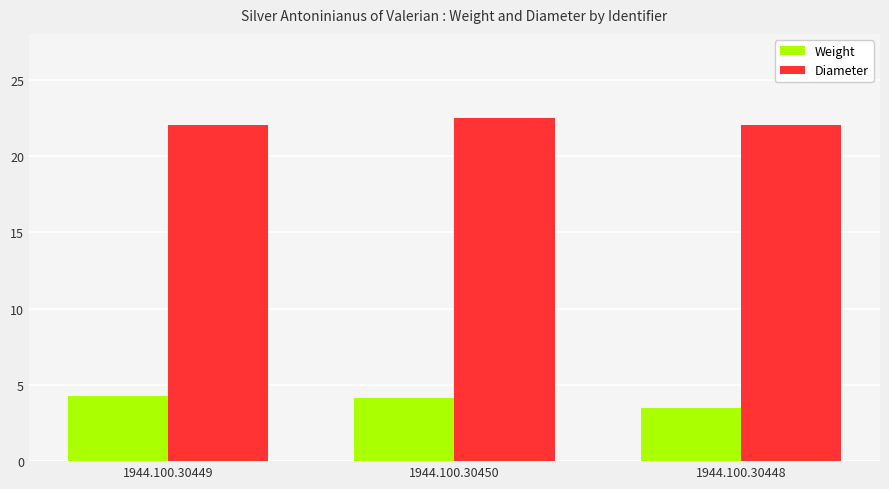

At how many categories does at least one series exceed 9?

3